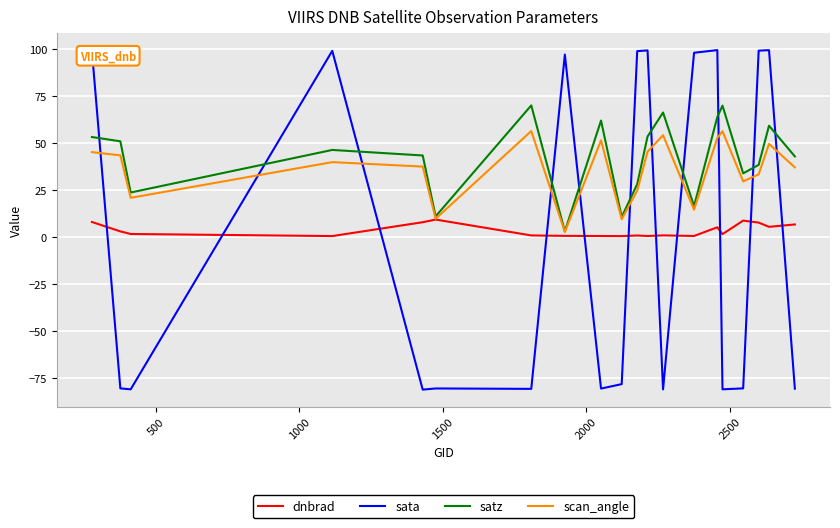

What is the highest value of the dnbrad series?

9.1